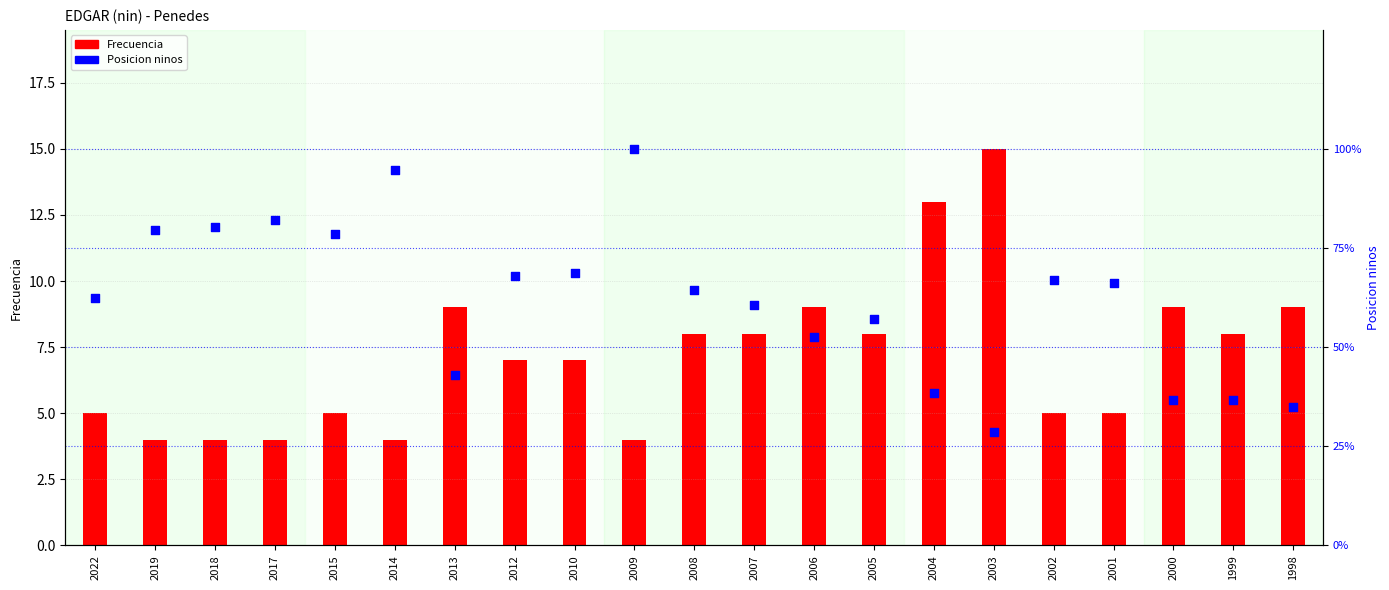

Which series reaches the maximum Y coordinate?

Posicion ninos